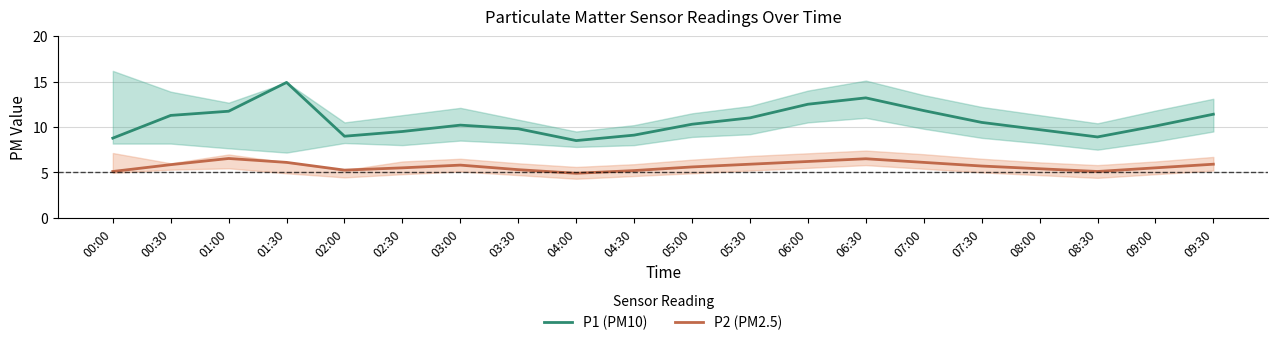

What is the spread (max minus min) of values at 03:30?

4.5